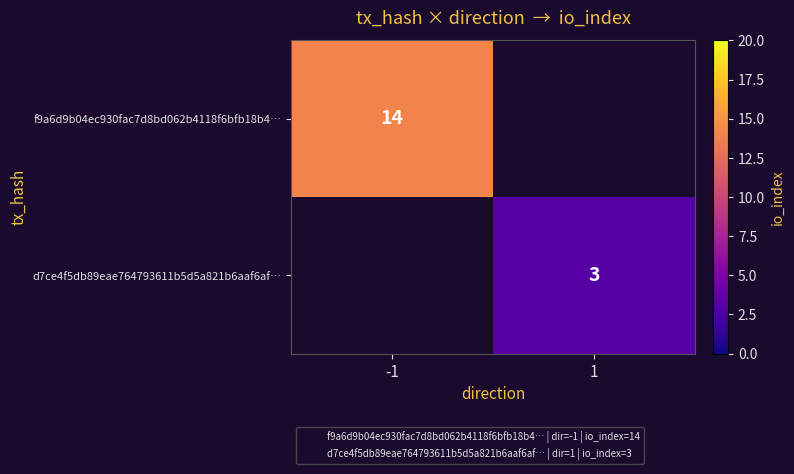

How many categories are shown in the chart?

2